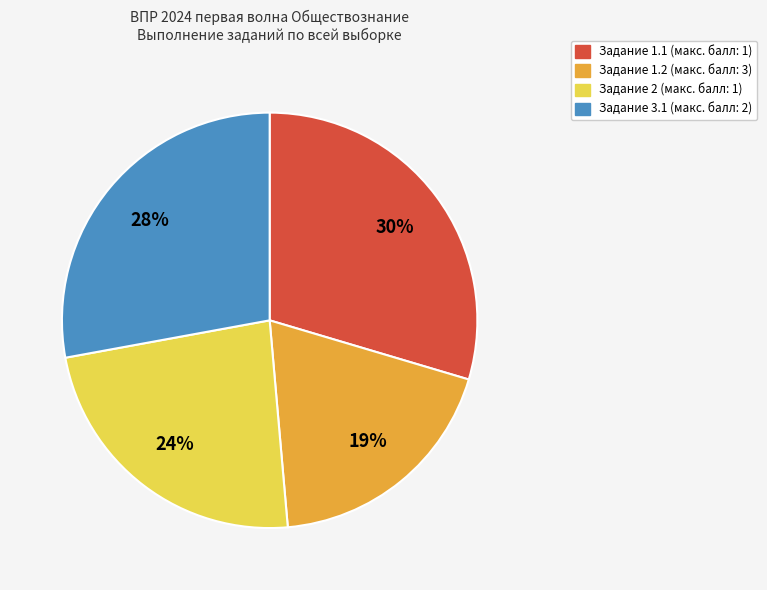

Is there any slice that represents more than half of the pie?

No